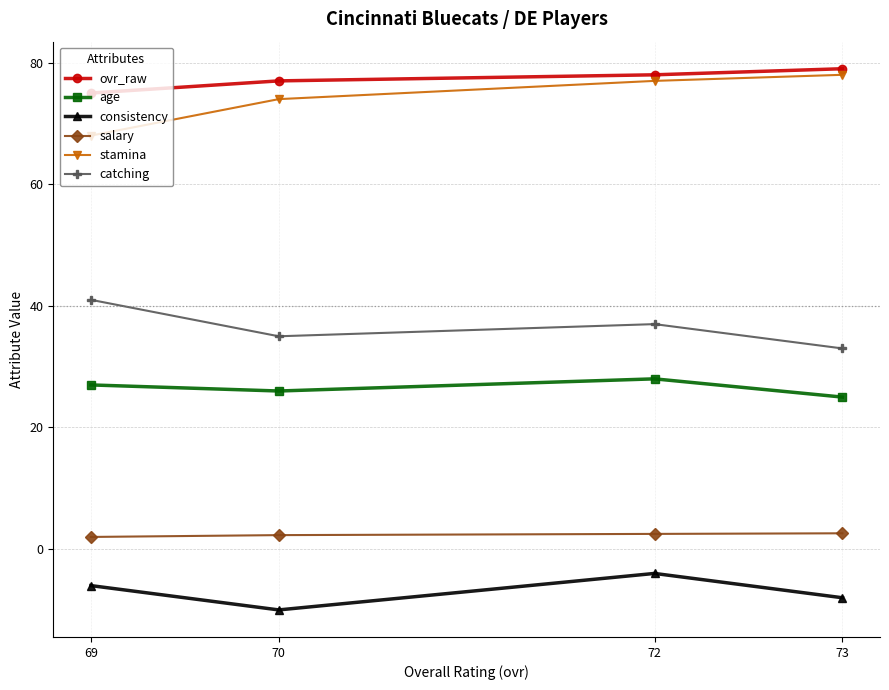

What is the minimum value shown in the chart?

-10.0